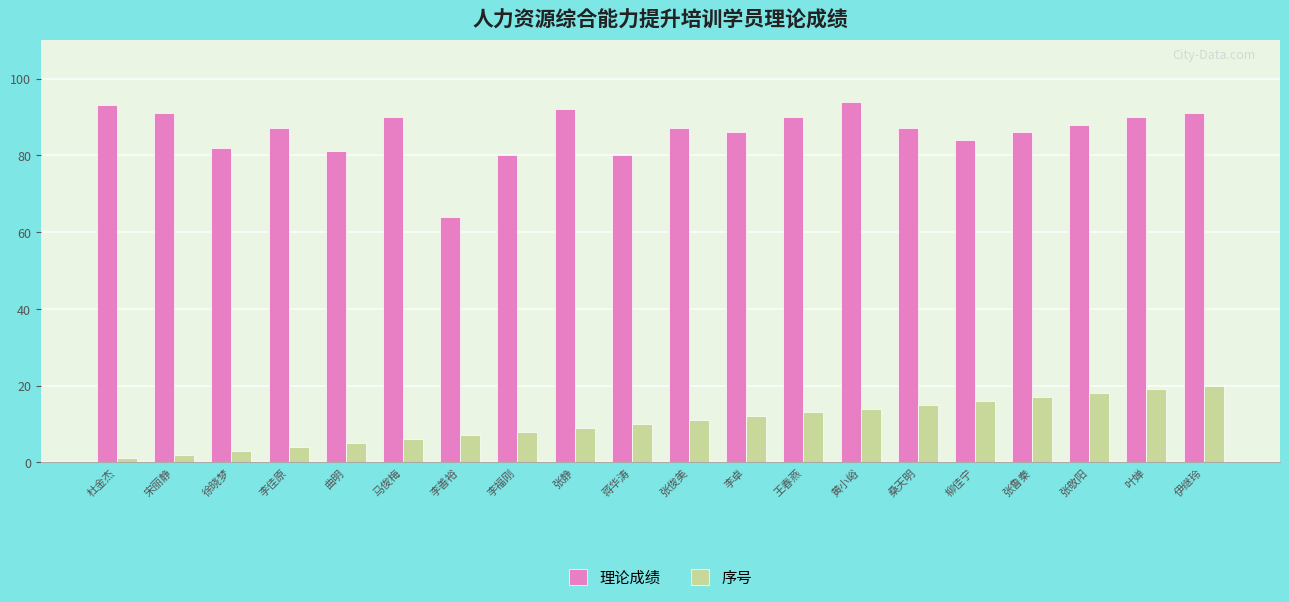

What value does the 理论成绩 series have at 徐晓梦?

82